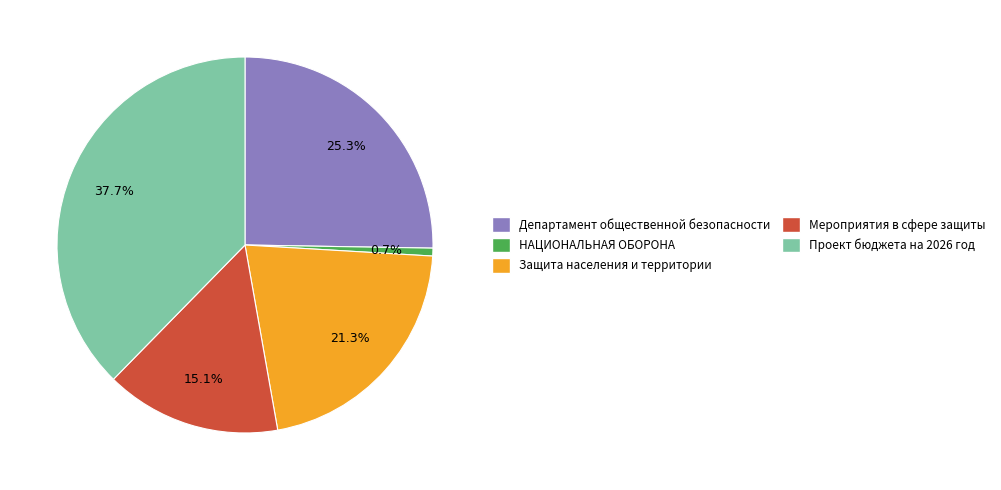

To the nearest percent, what is the difference between the НАЦИОНАЛЬНАЯ ОБОРОНА and Защита населения и территории slice percentages?

21%